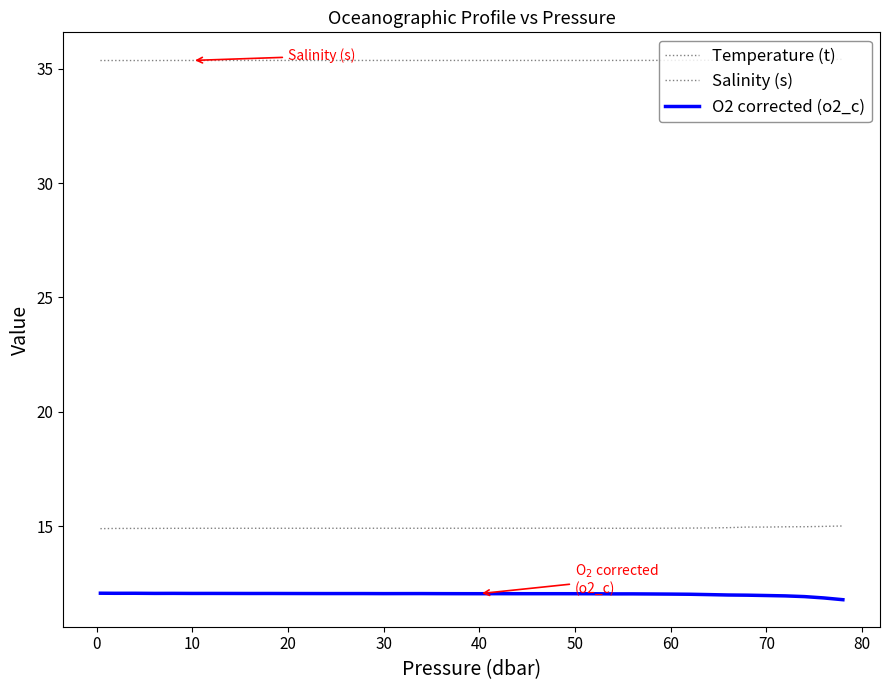

At which label is Salinity (s) closest to 35?

10